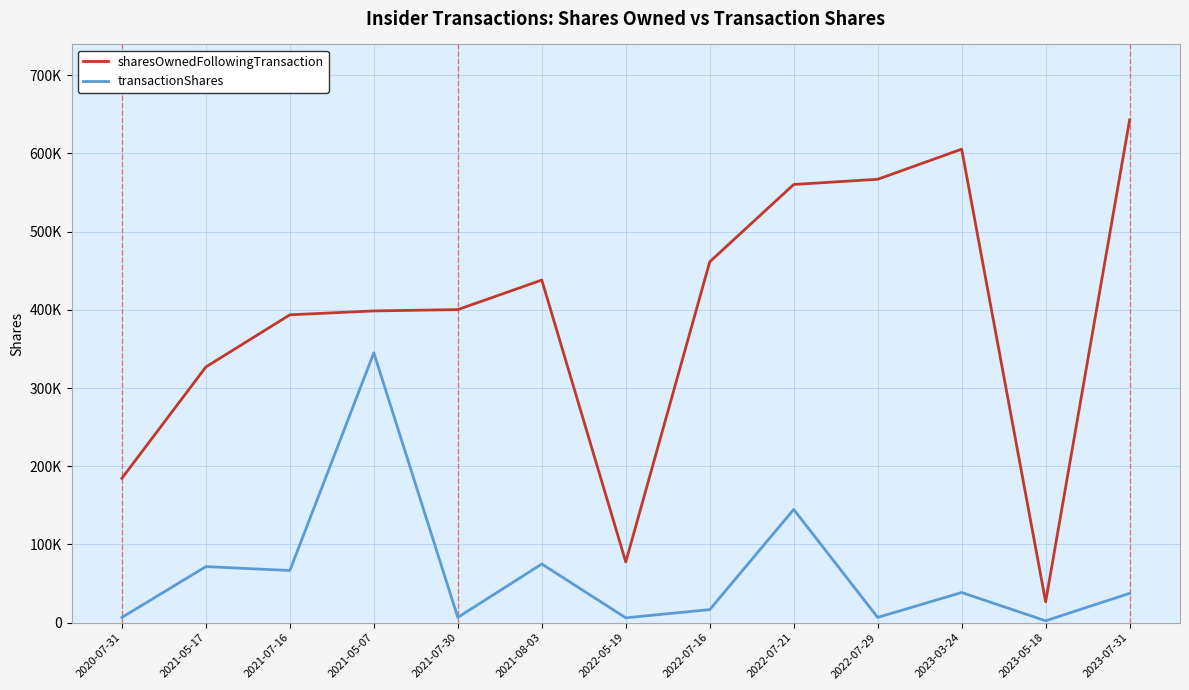

What are all the series names shown in the legend?

sharesOwnedFollowingTransaction, transactionShares